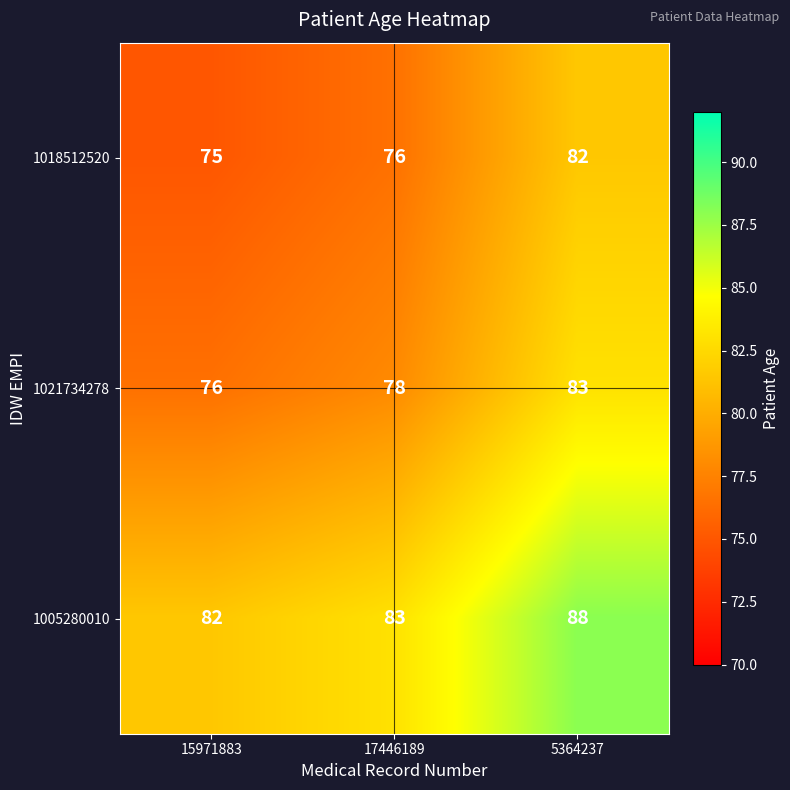

List the series in order of their peak value, highest first.

1005280010, 1021734278, 1018512520